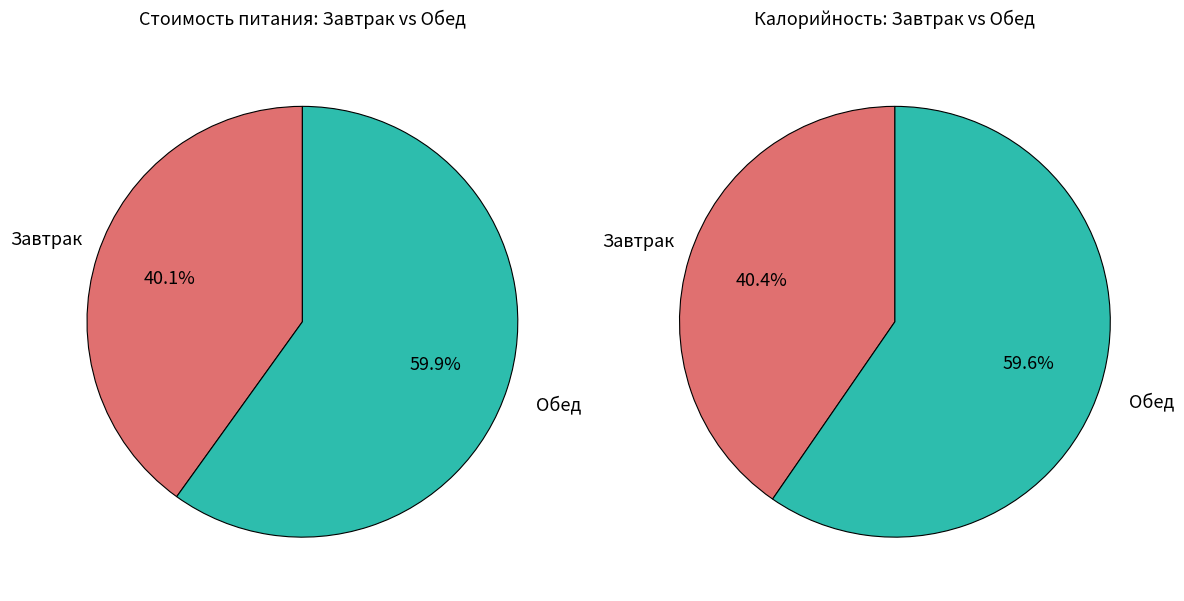

True or false: Обед accounts for 55% of the total.

False